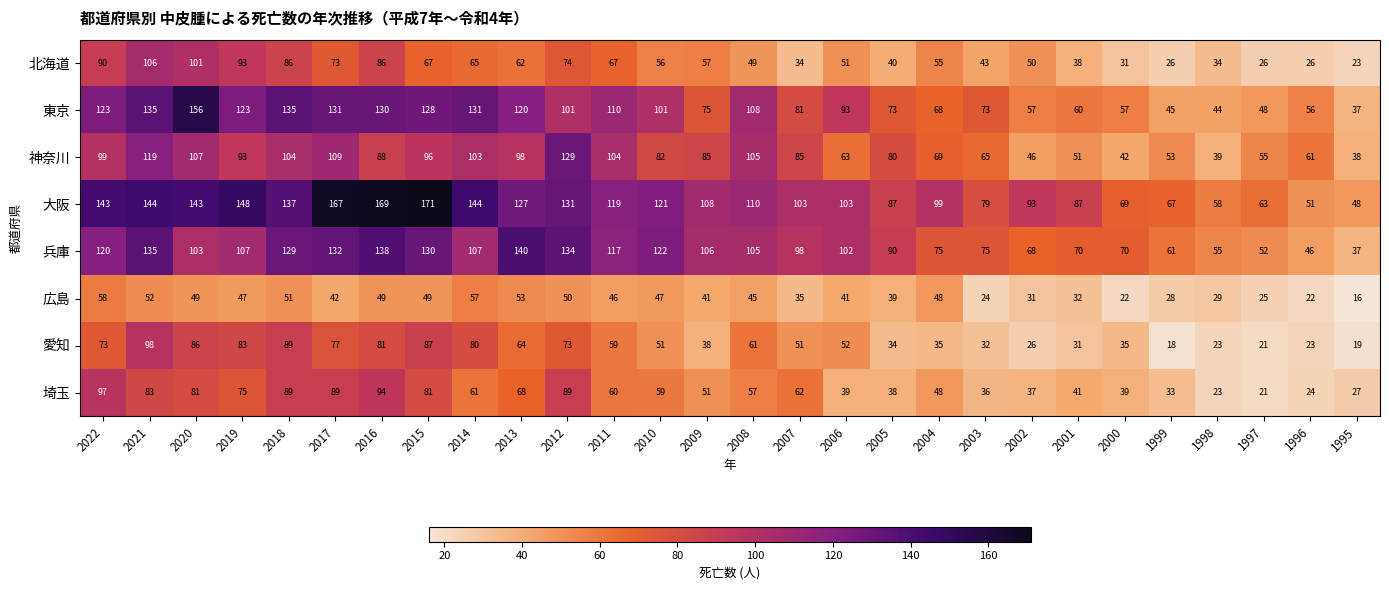

What is the difference between the second highest and second lowest values in the 東京 series?

91